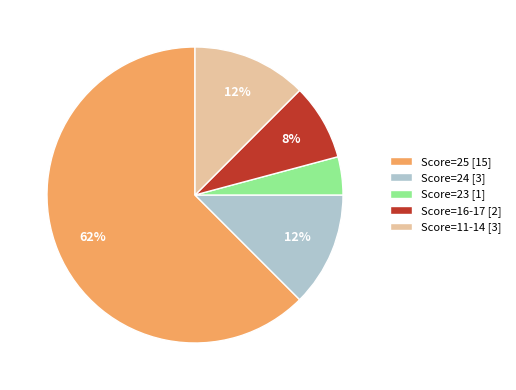

To the nearest percent, what percentage of the pie is Score=16-17 [2]?

8%